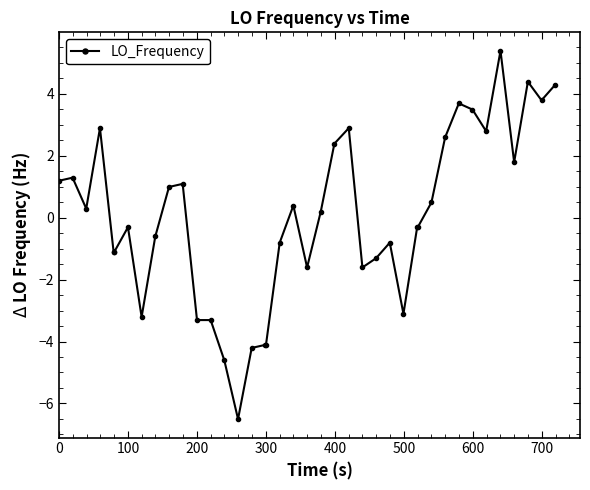

True or false: there are more than 1 points higher than both neighbors.

True